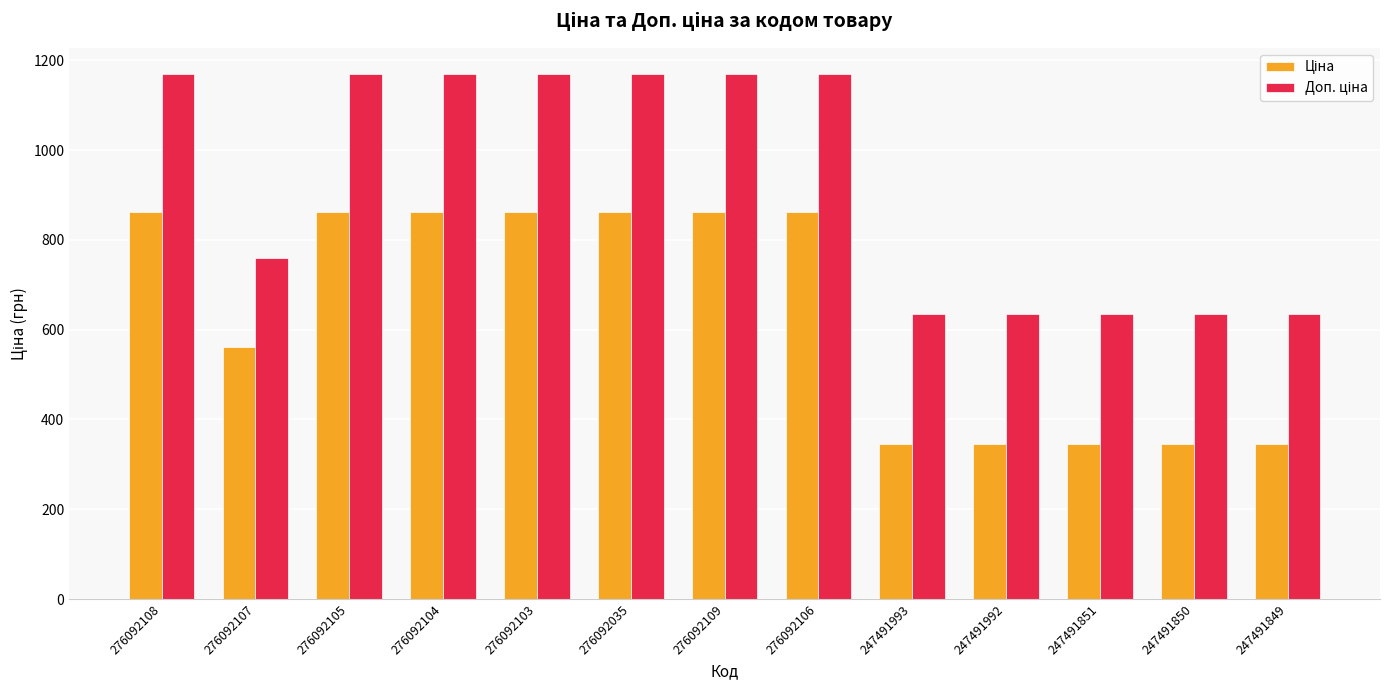

How many bars are there in each group?

2